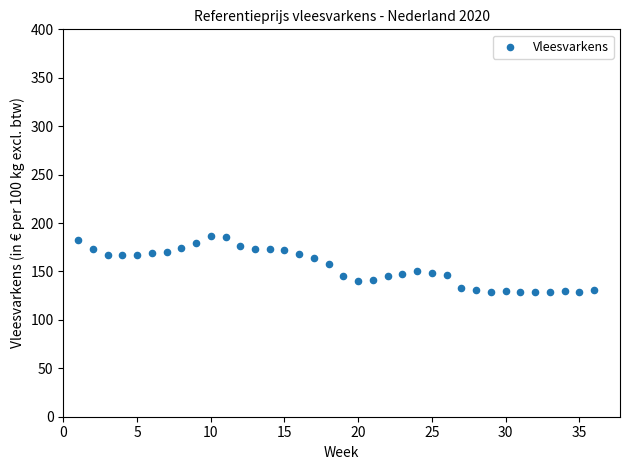

What is the range of Y values (max minus min)?

57.3